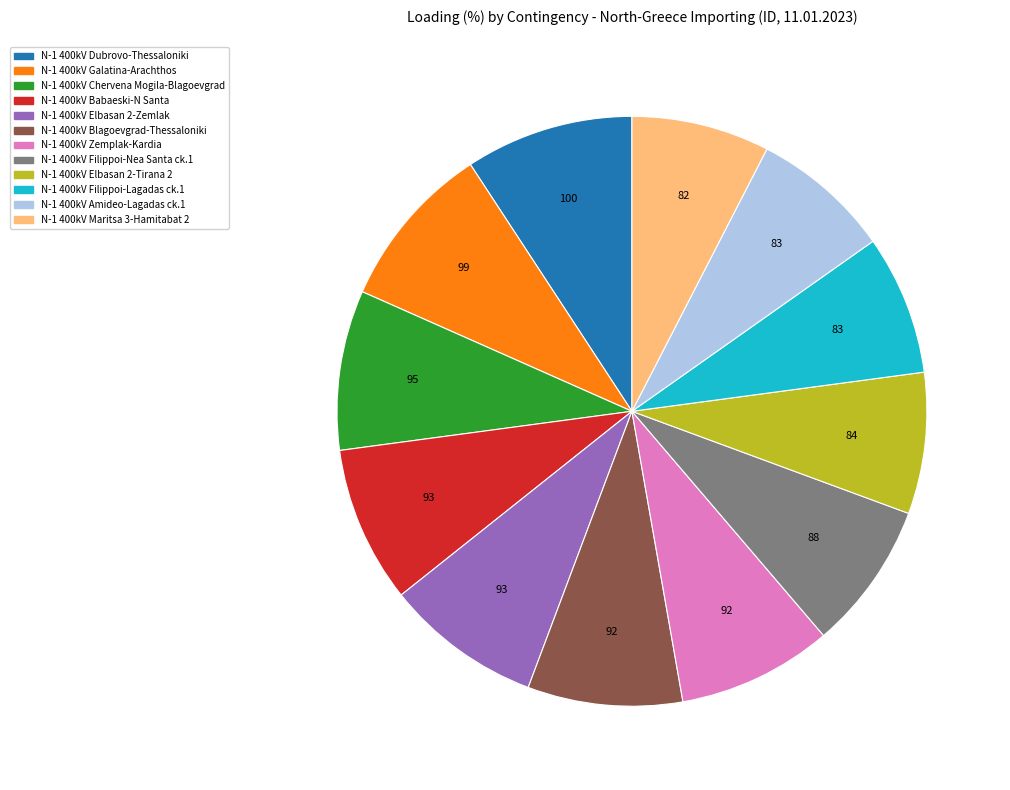

Is there any slice that represents more than half of the pie?

No